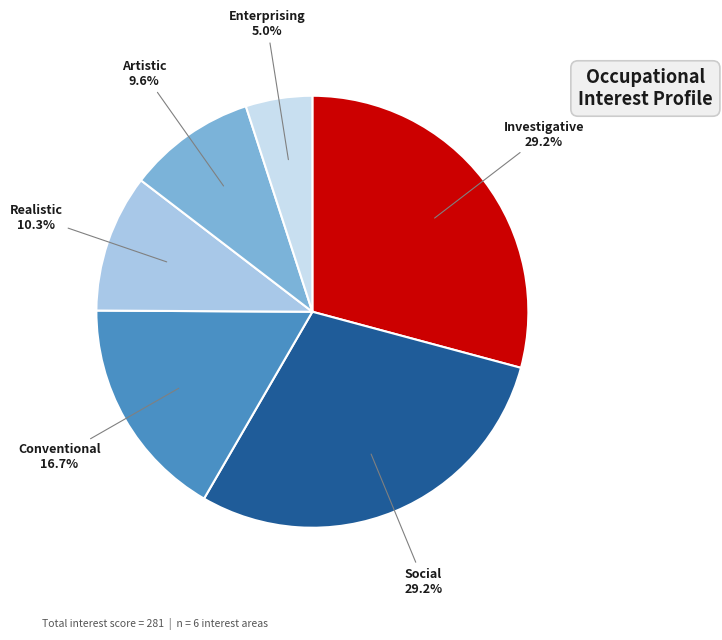

Is there any slice that represents more than half of the pie?

No